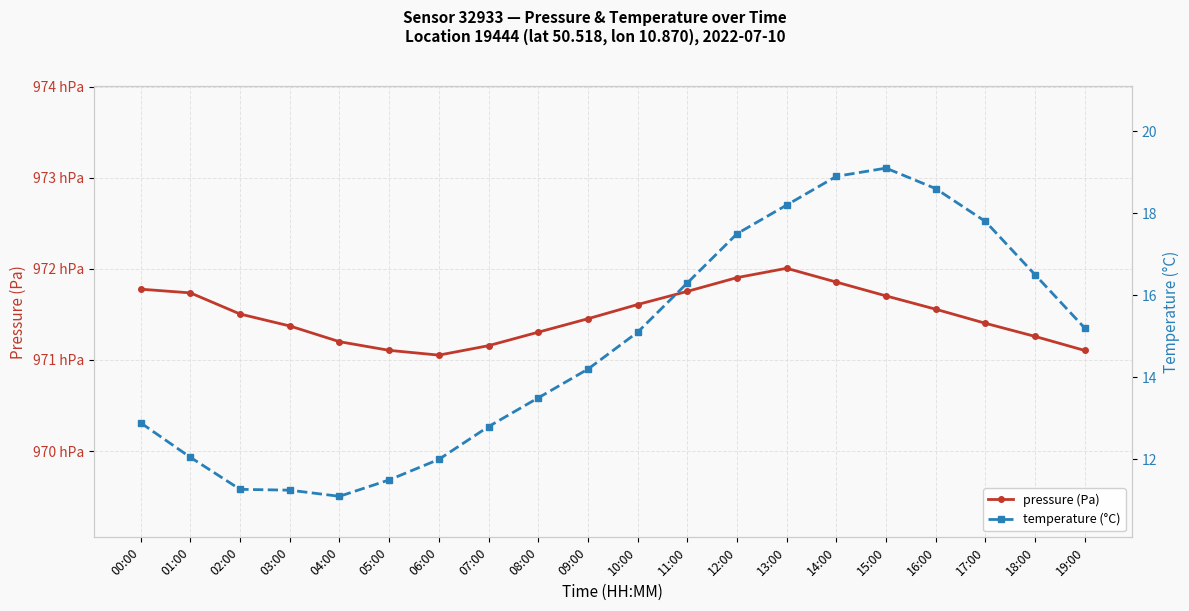

What is the highest value of the temperature series?

19.1